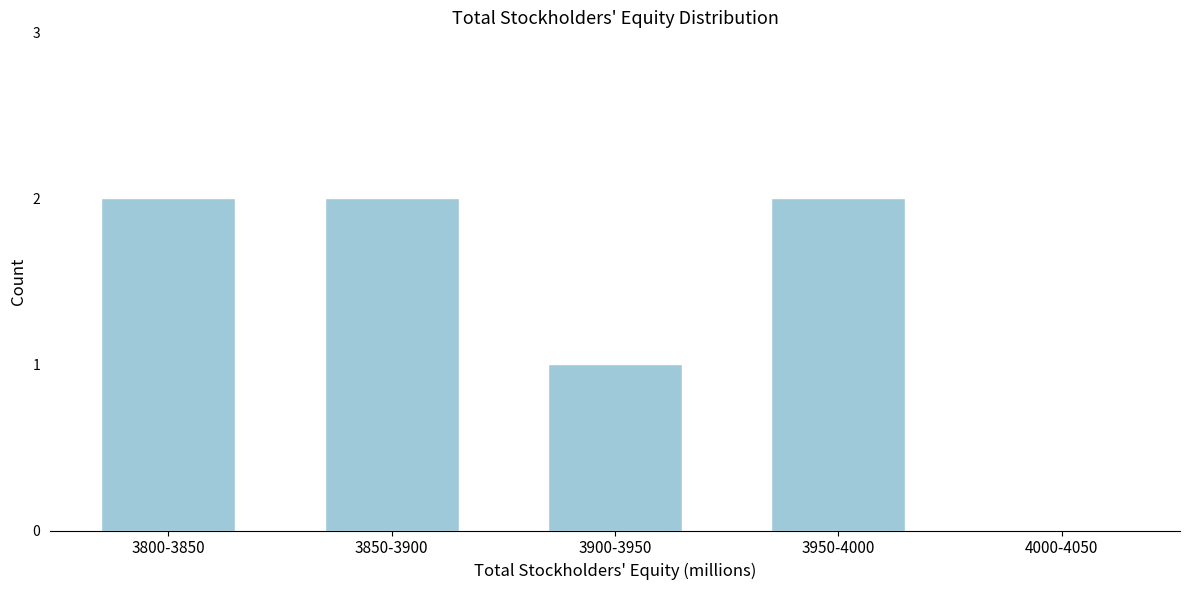

Reading left to right, what are all the values shown in this chart?

3800-3850=2	3850-3900=2	3900-3950=1	3950-4000=2	4000-4050=0